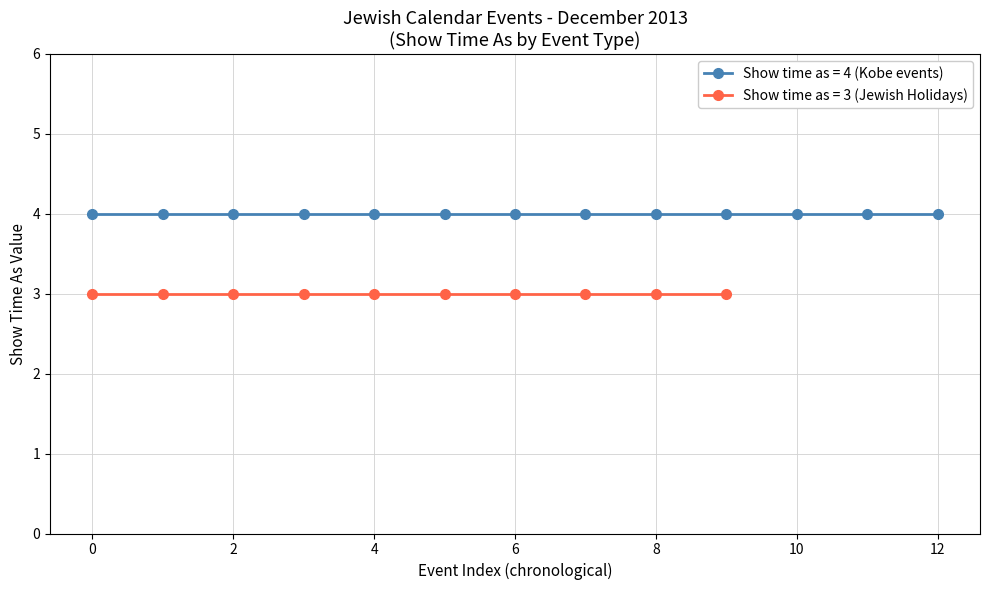

The value of Show time as = 4 (Kobe) at 12/4 is 7. True or false?

False